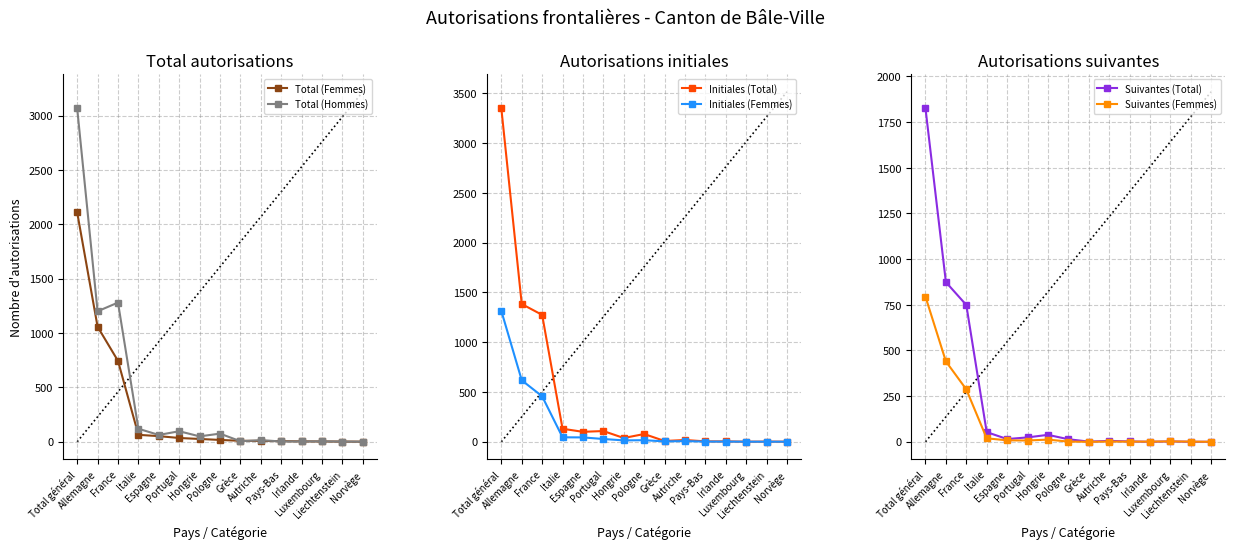

Is the value of Total (Femmes) at Autriche greater than the value of Suivantes (Femmes) at Total général?

No